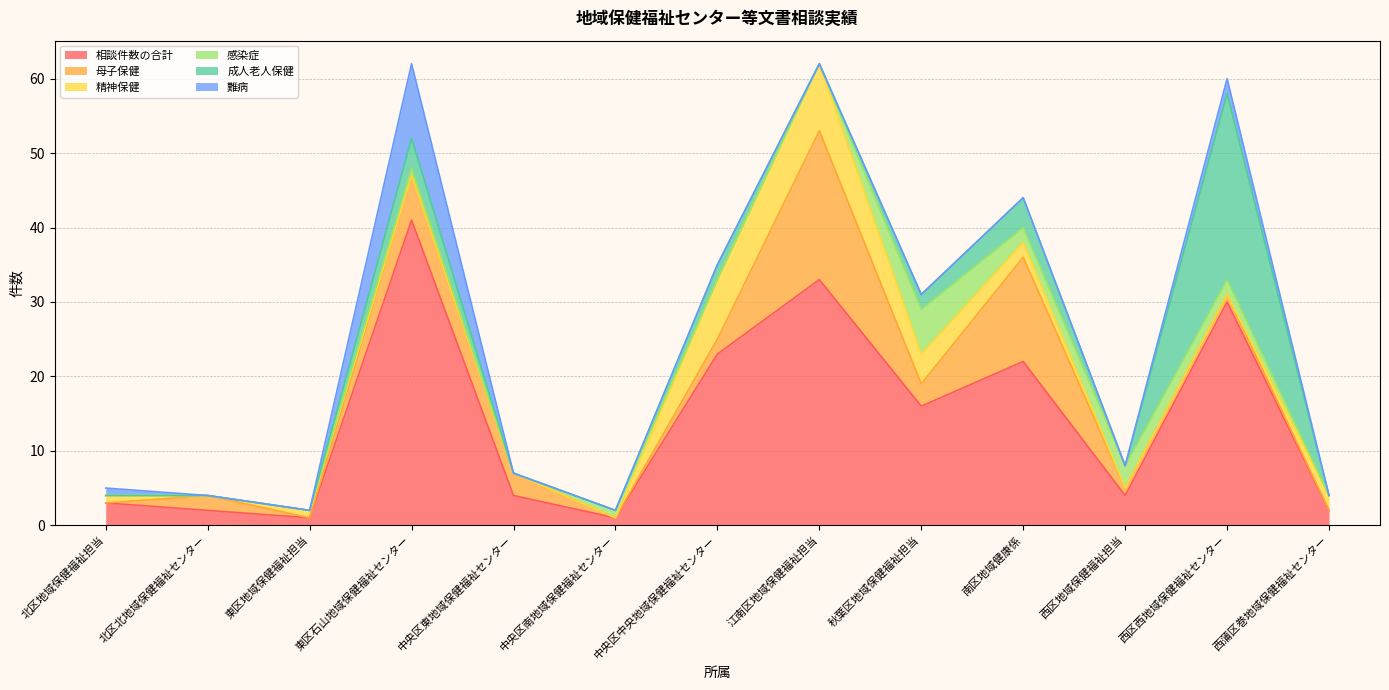

Which series has the widest spread of values?

相談件数の合計